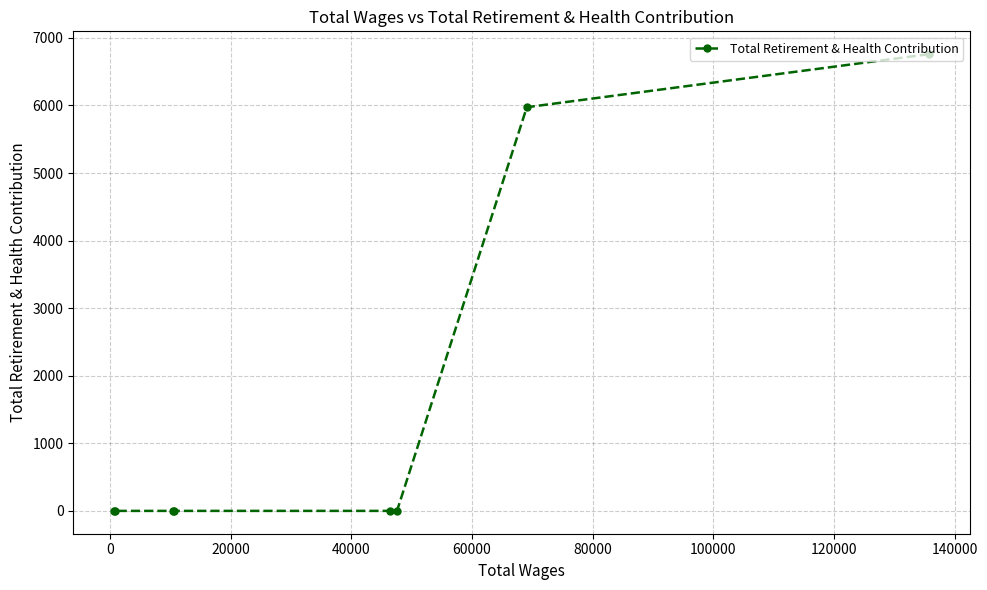

What is the maximum value shown in the chart?

6759